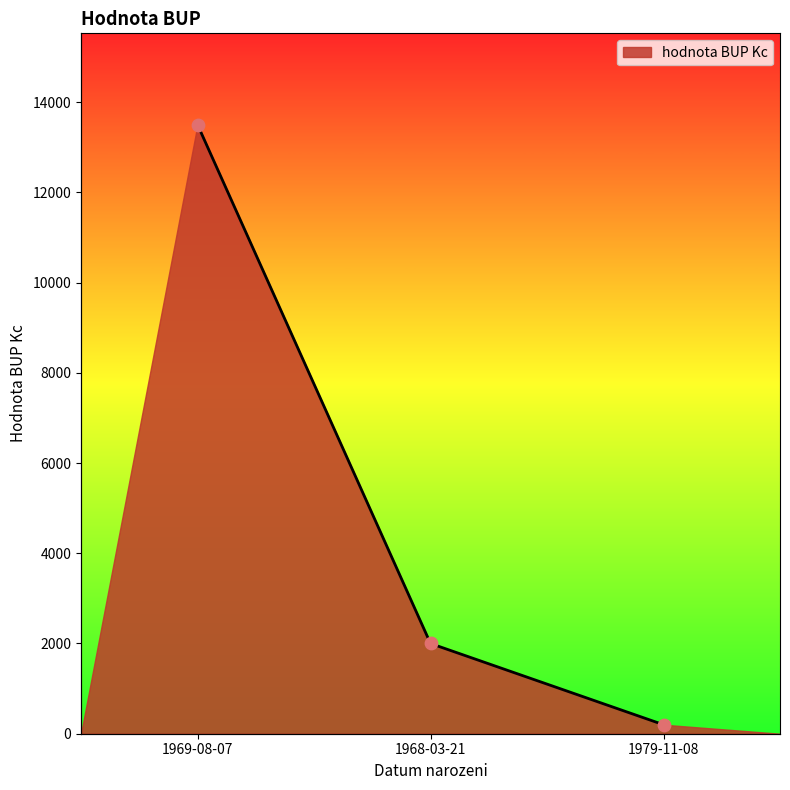

What is the change in value from 1969-08-07 to 1968-03-21?

-11500